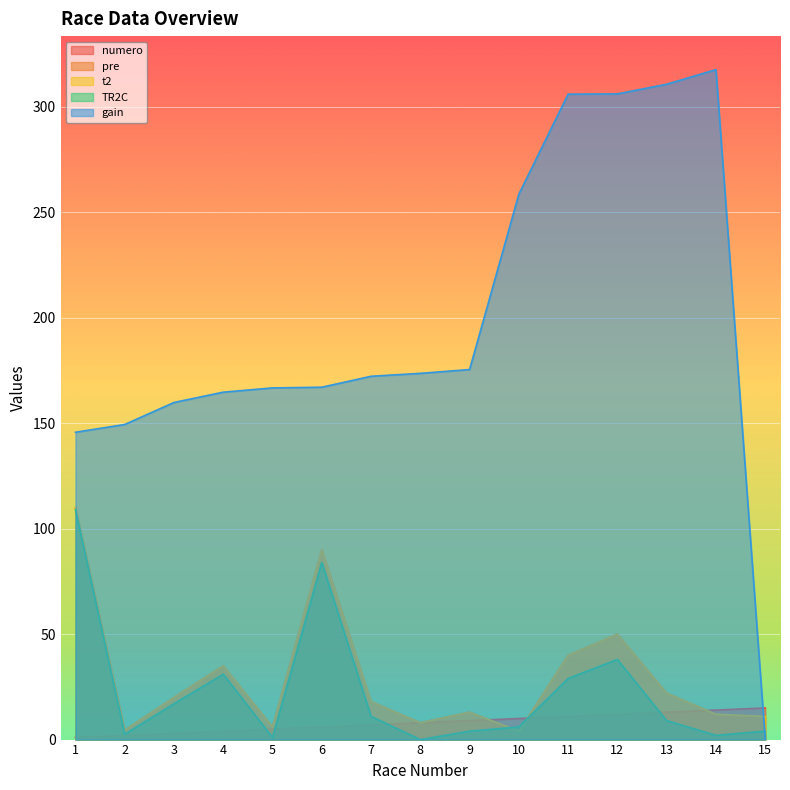

Is the value of t2 at 15 greater than the value of gain at 1?

No